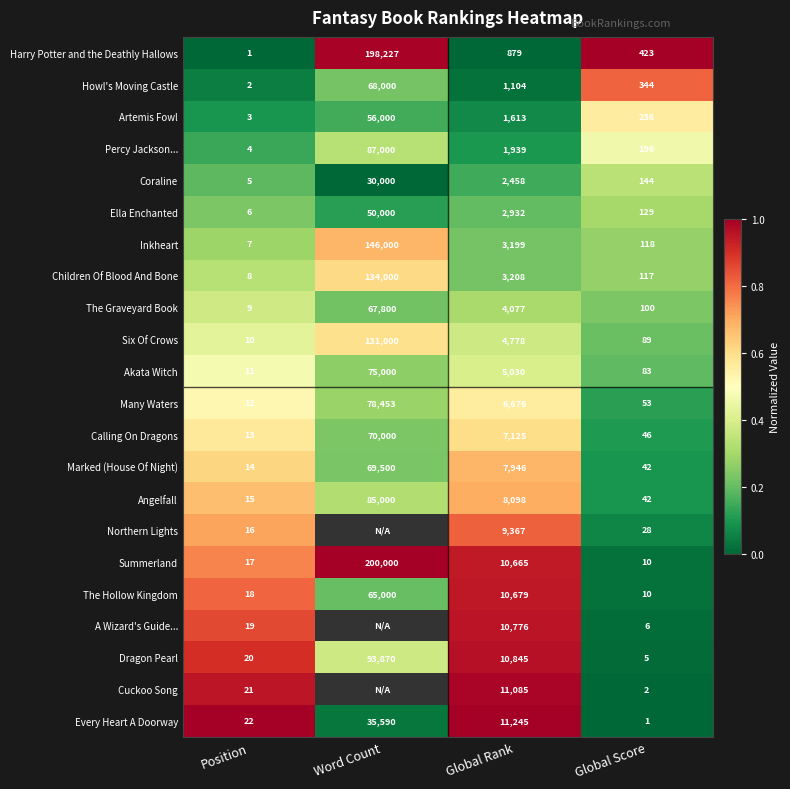

What is the difference between the highest and lowest values at Position?

21